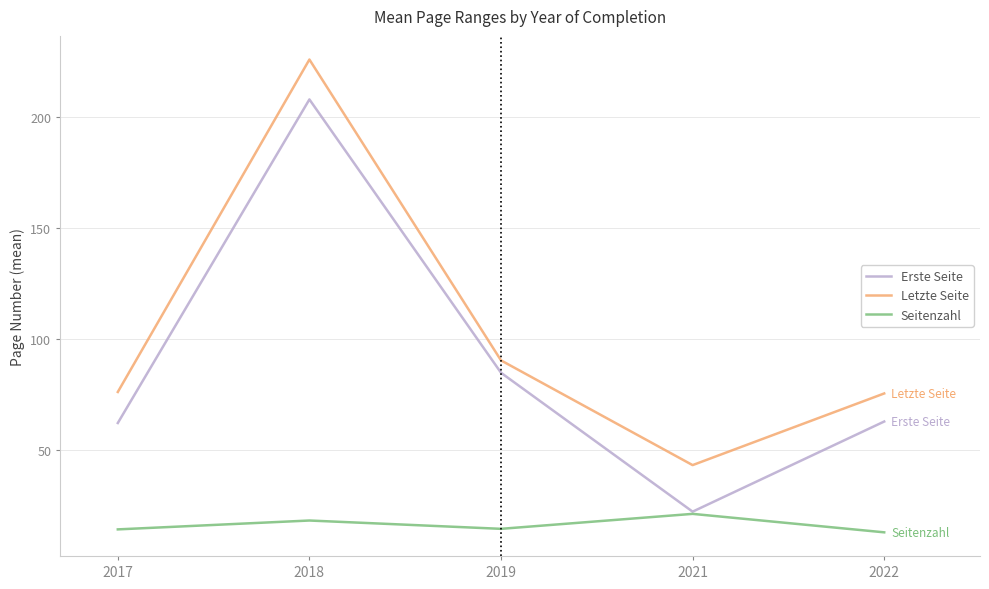

At which label does Seitenzahl reach its peak?

2021